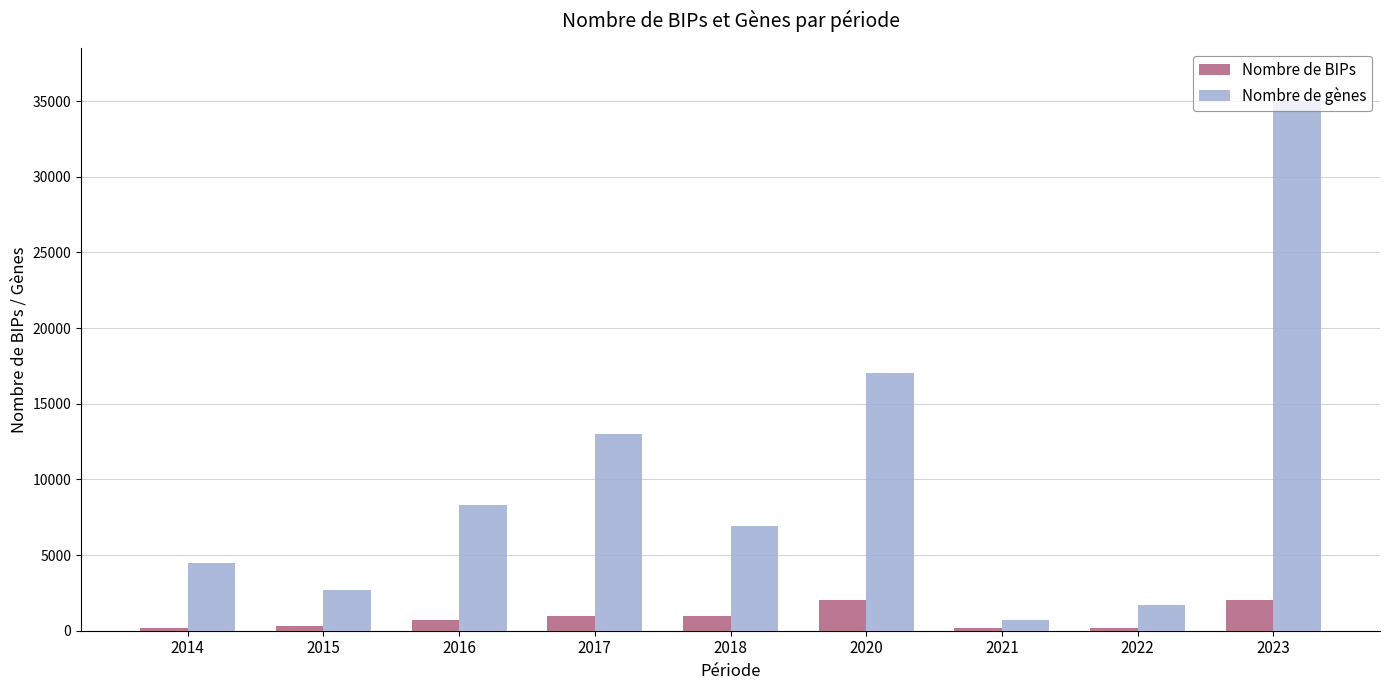

What value does the Nombre de BIPs series have at 2020, to the nearest 50?

2000